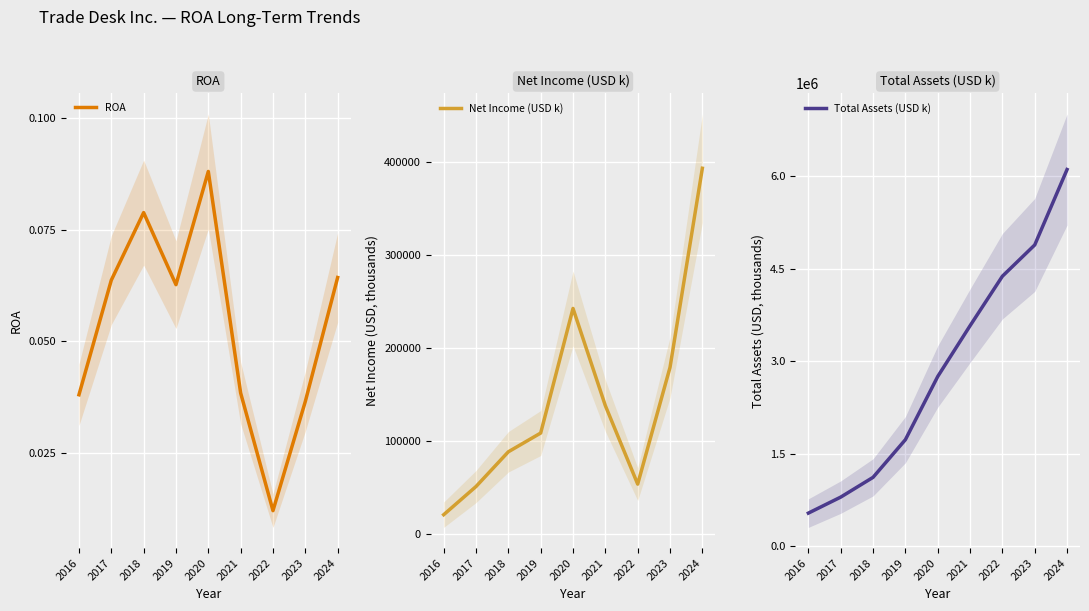

Is it true that ROA equals 0.1 at 2016?

False